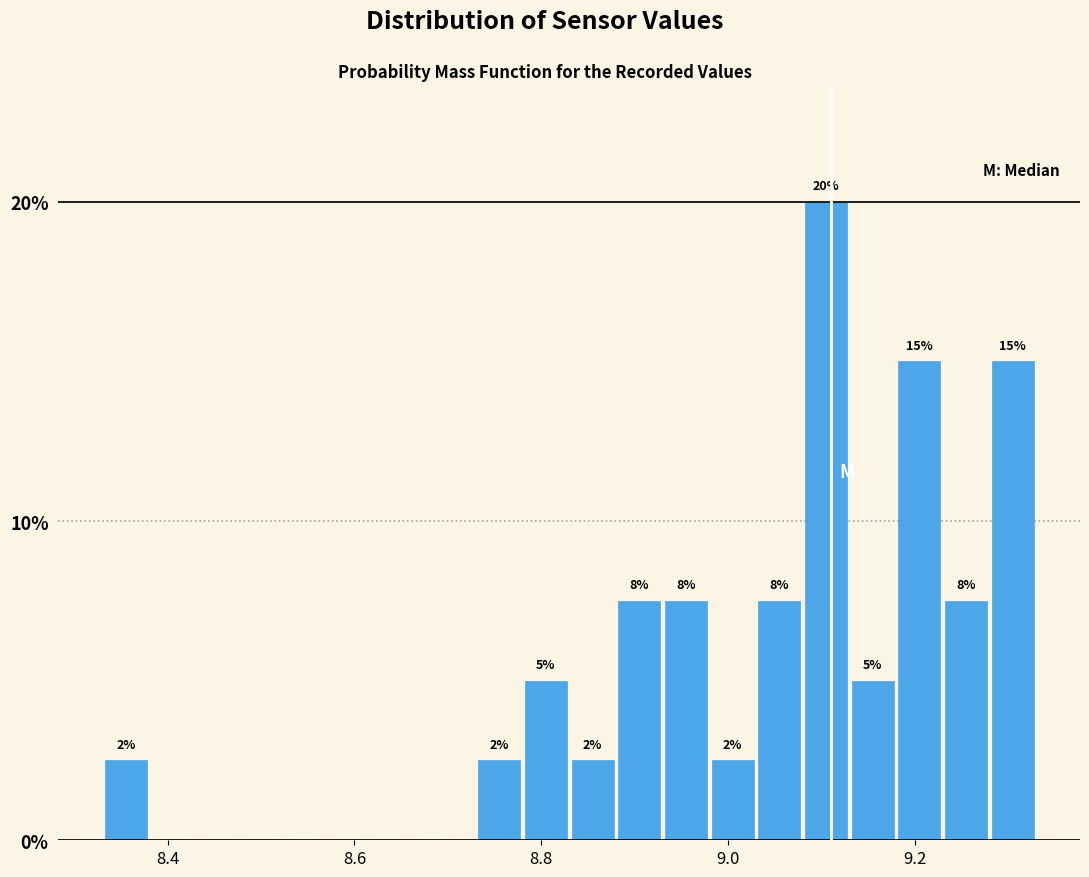

Read against the x-axis, roughly where is the centre of the tallest bar?

9.10